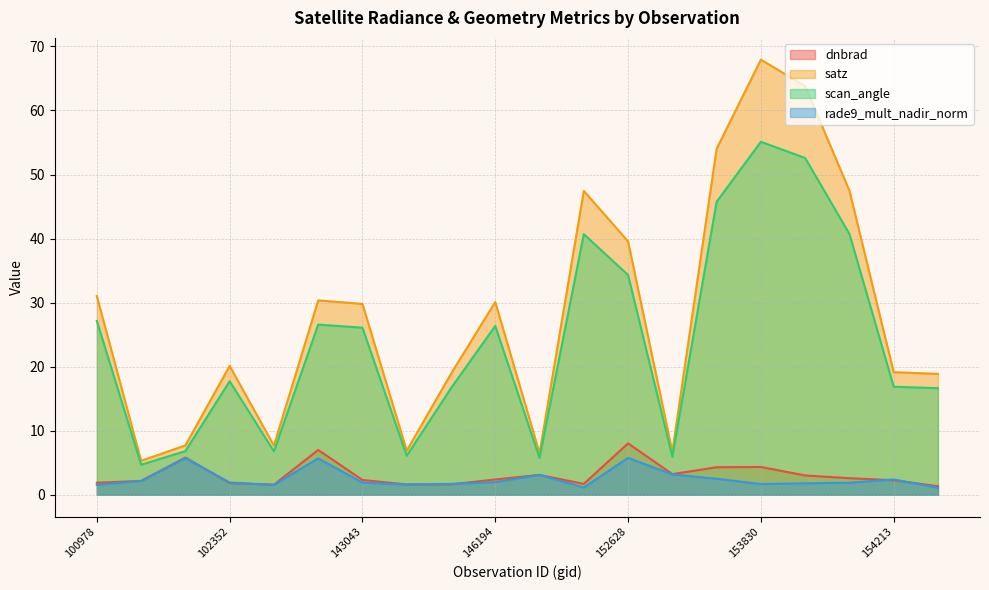

In rade9_mult_nadir_norm, how many points are higher than both neighbors (excluding endpoints)?

5